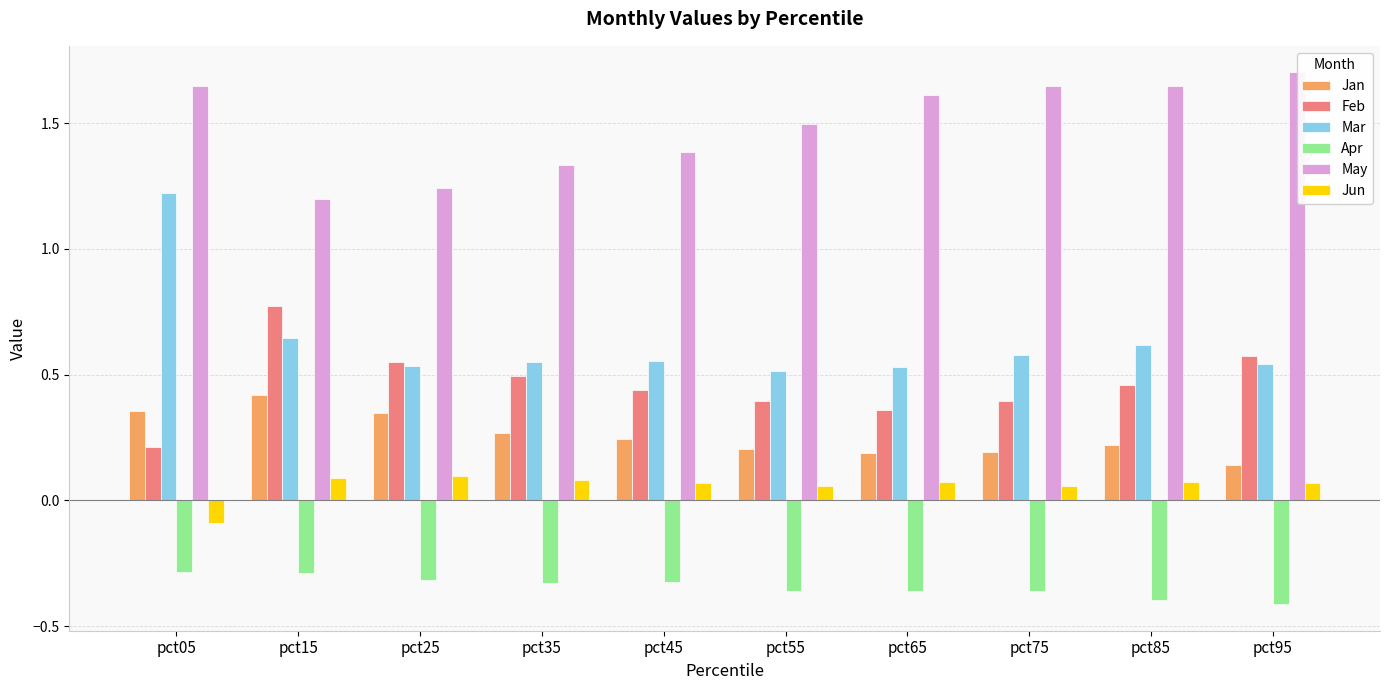

At pct85, list the series in order from largest to smallest.

May, Mar, Feb, Jan, Jun, Apr